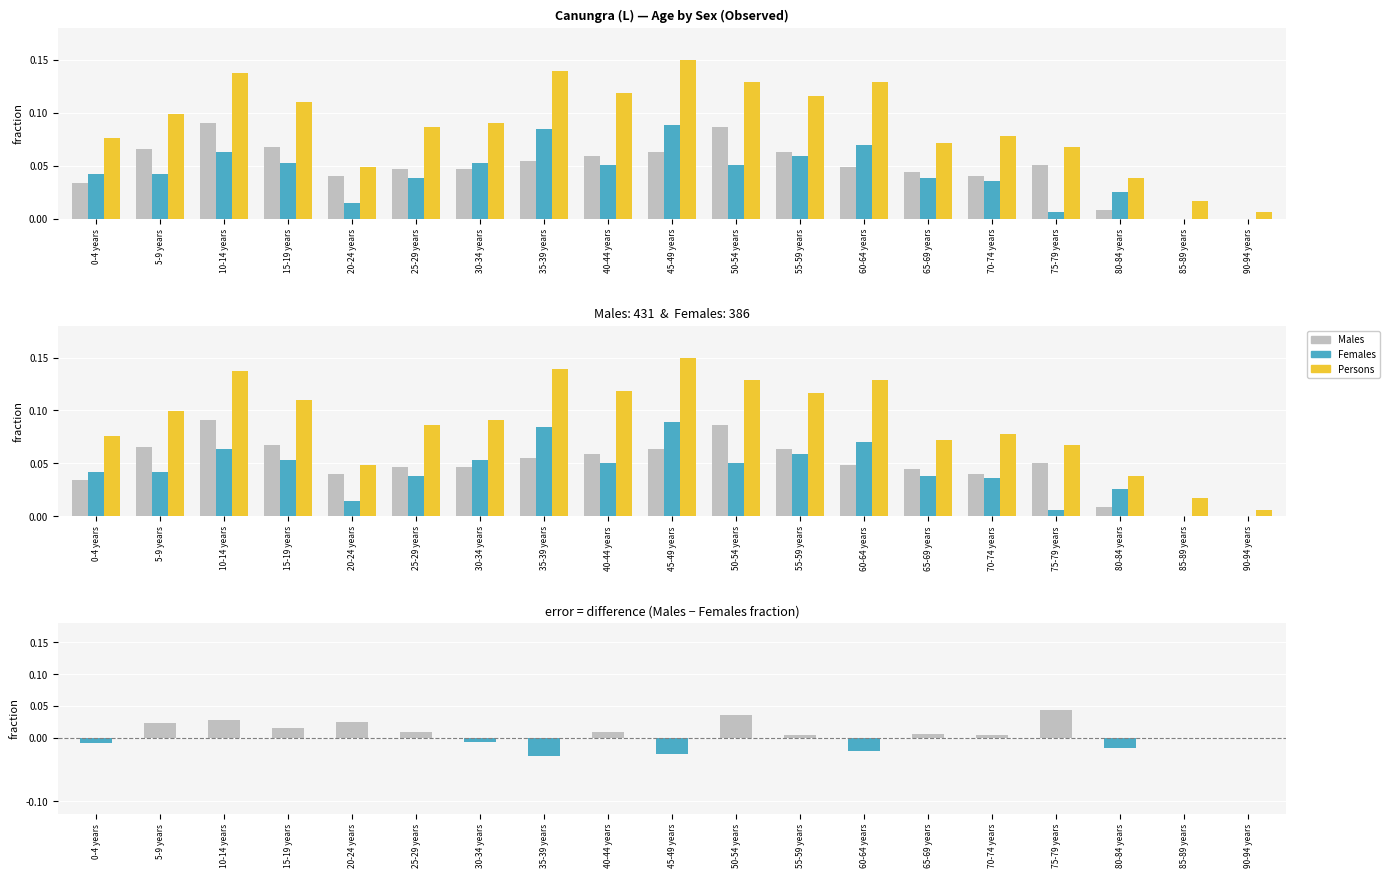

Reading left to right, what are all the values shown in this chart?

Males: 0.0	0.1	0.1	0.1	0.0	0.0	0.0	0.1	0.1	0.1	0.1	0.1	0.0	0.0	0.0	0.1	0.0	0.0	0.0
Females: 0.0	0.0	0.1	0.1	0.0	0.0	0.1	0.1	0.1	0.1	0.1	0.1	0.1	0.0	0.0	0.0	0.0	0.0	0.0
Persons: 0.1	0.1	0.1	0.1	0.0	0.1	0.1	0.1	0.1	0.1	0.1	0.1	0.1	0.1	0.1	0.1	0.0	0.0	0.0
Males - Females: -0.0	0.0	0.0	0.0	0.0	0.0	-0.0	-0.0	0.0	-0.0	0.0	0.0	-0.0	0.0	0.0	0.0	-0.0	0.0	0.0